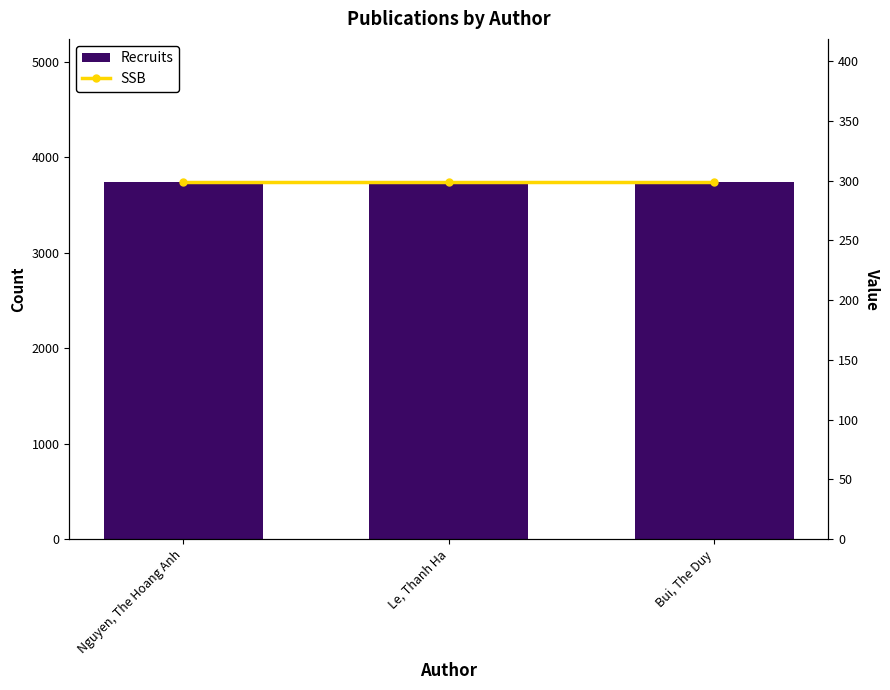

The value of SSB at Nguyen, The Hoang Anh is 495. True or false?

False